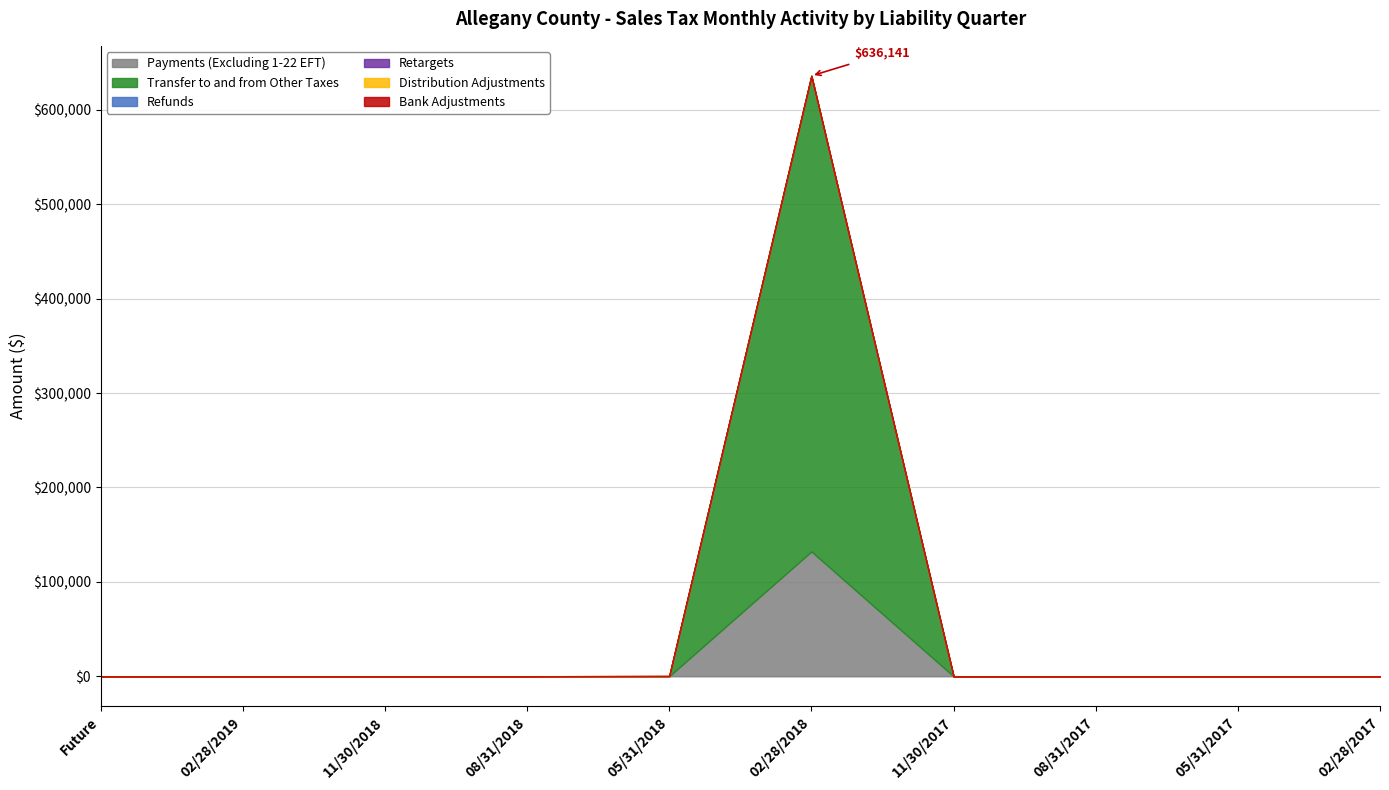

Is it true that Bank Adjustments equals 0.0 at 02/28/2019?

True